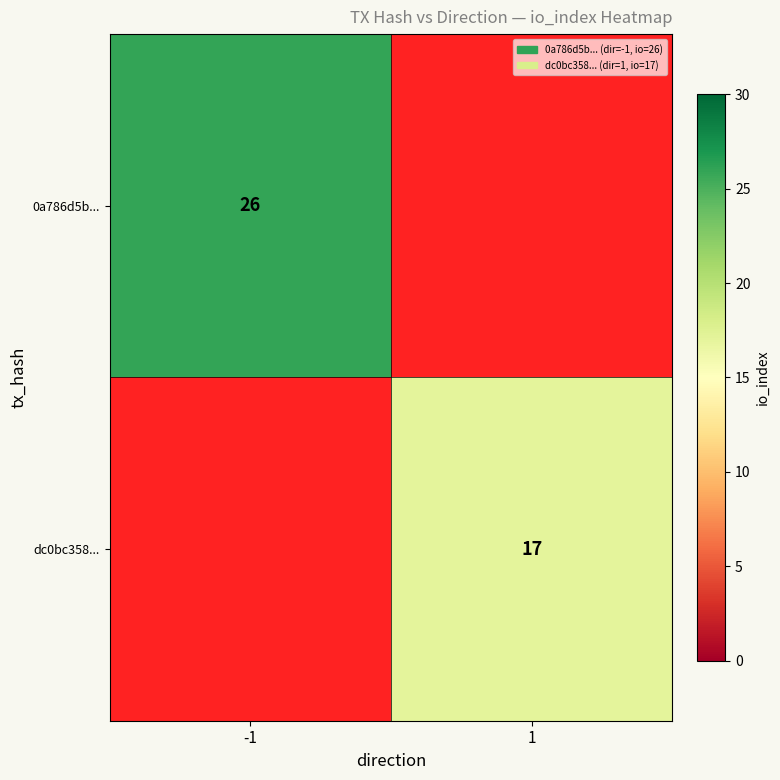

Is it true that 0a786d5b... equals 5 at -1?

False